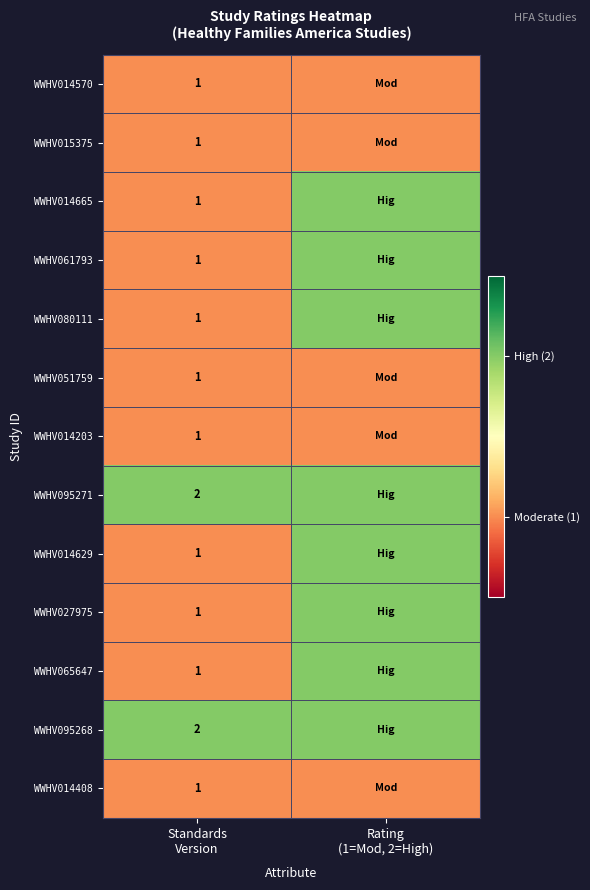

List the labels in order of WWHV014408 value, largest first.

Standards Version, Rating (1=Mod, 2=High)